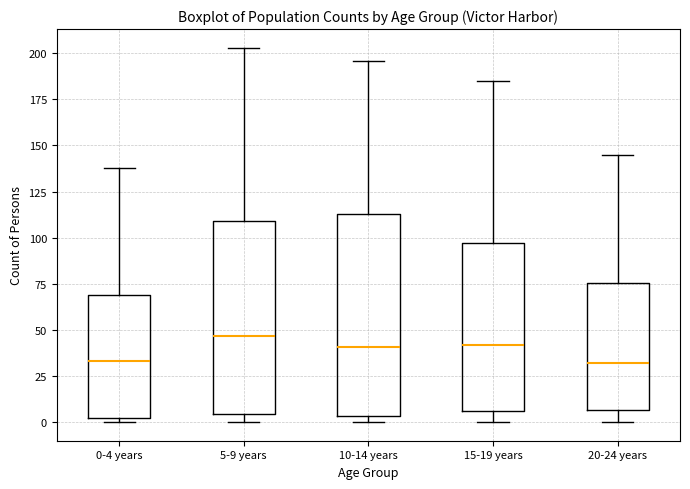

Reading left to right, transcribe this box plot: for each box, give where its median line is, the range the box spans, and where its two whiskers end, as read against the y-axis. The values are not printed on the chart, so give them approximately, as read against the axis.

0-4 years: median 35, box 0 to 70, whiskers 0 (just below the box's lower edge) to 140
5-9 years: median 45, box 5 to 110, whiskers 0 to 205
10-14 years: median 40, box 5 to 115, whiskers 0 to 195
15-19 years: median 40, box 5 to 95, whiskers 0 to 185
20-24 years: median 30, box 5 to 75, whiskers 0 to 145